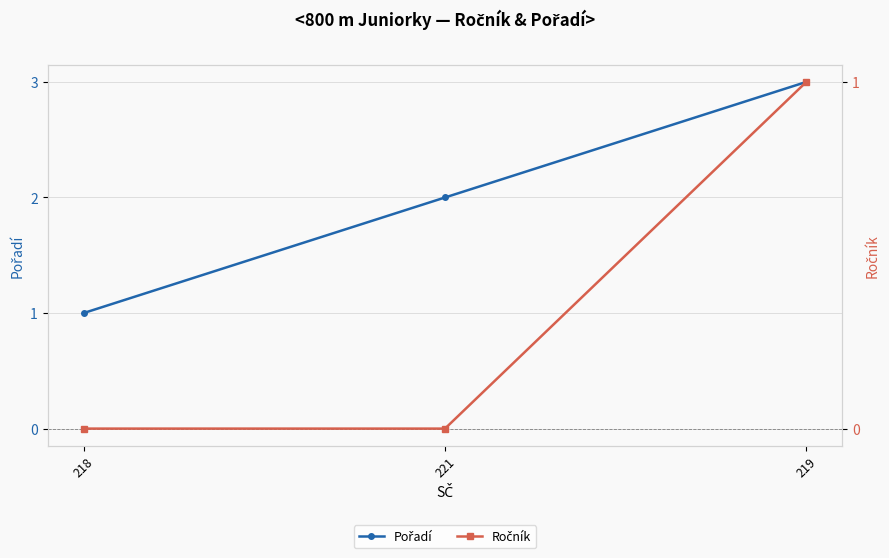

Which series changed the most between 218 and 221?

Pořadí